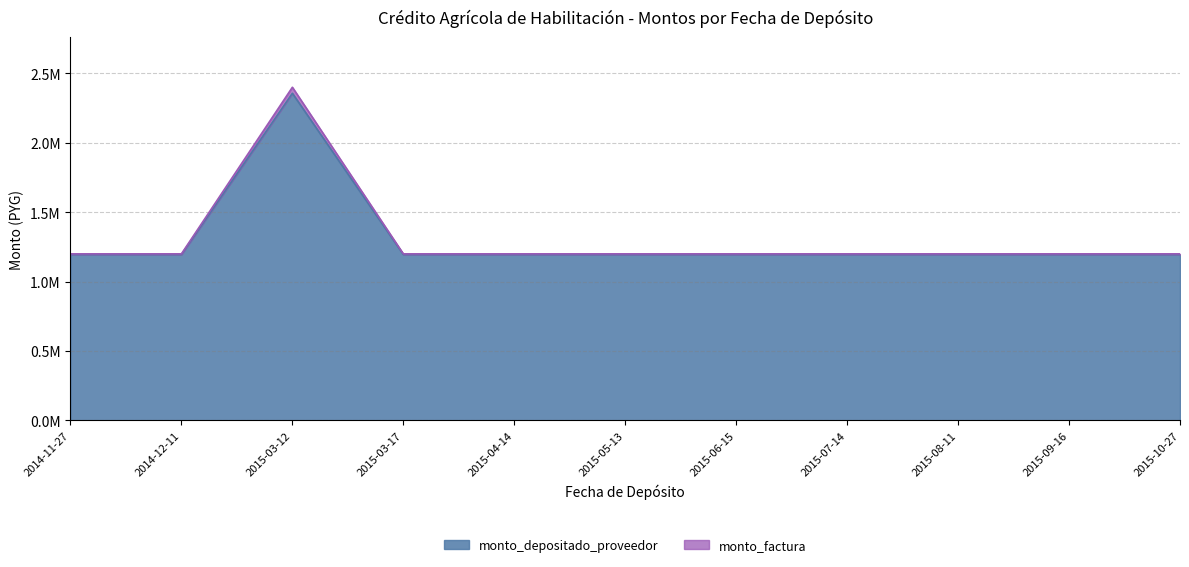

At how many categories does at least one series exceed 1963287?

1